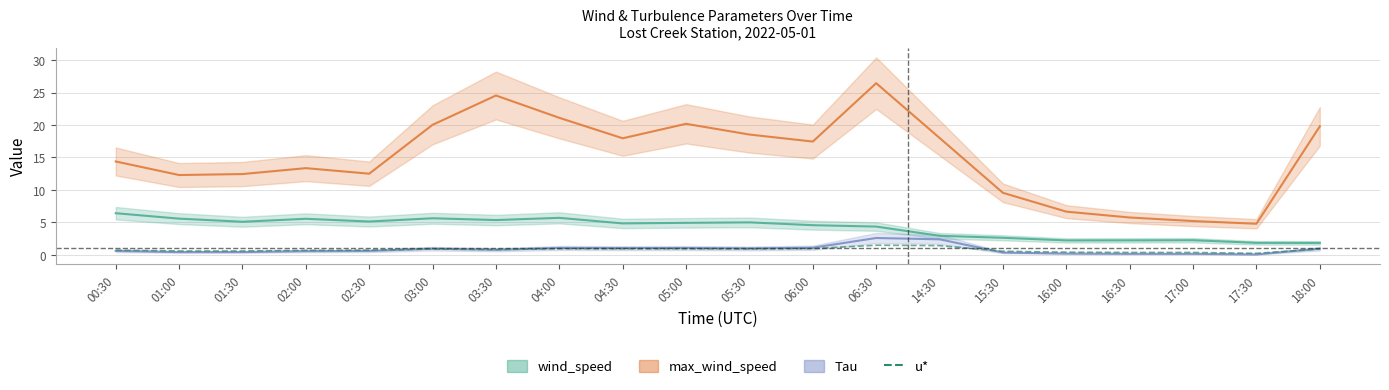

Is the value of Tau at 02:00 greater than the value of max_wind_speed at 04:30?

No